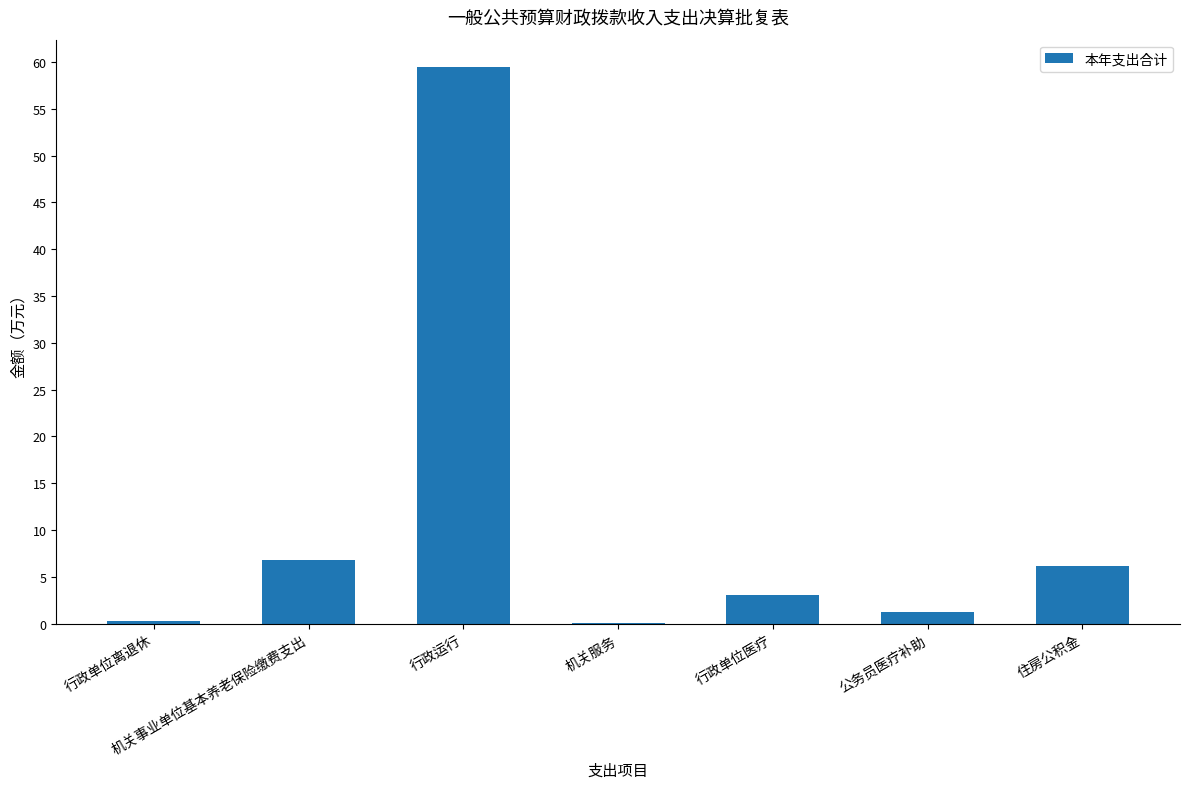

How many series are shown in this chart?

1